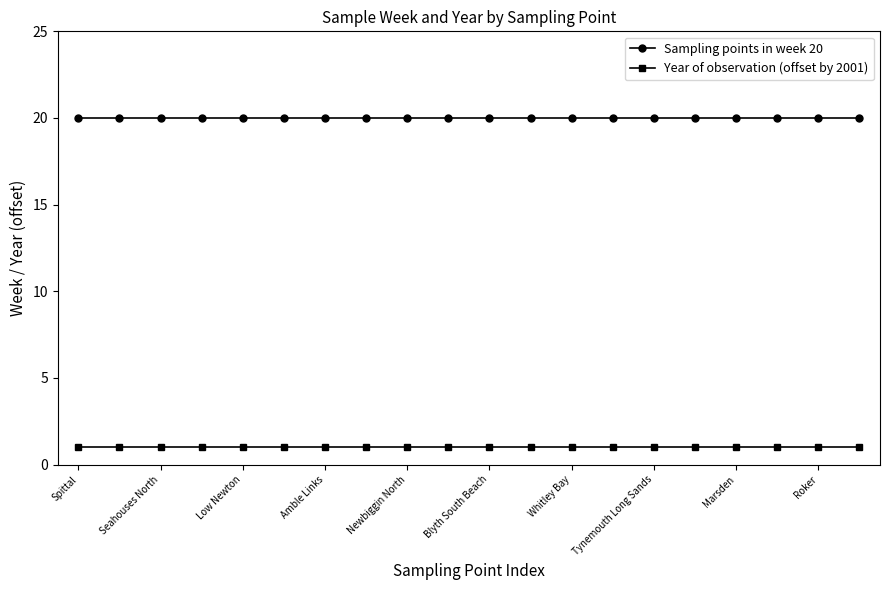

Rank the series by their maximum value, from lowest to highest.

Year of observation (offset by 2001), Sampling points in week 20